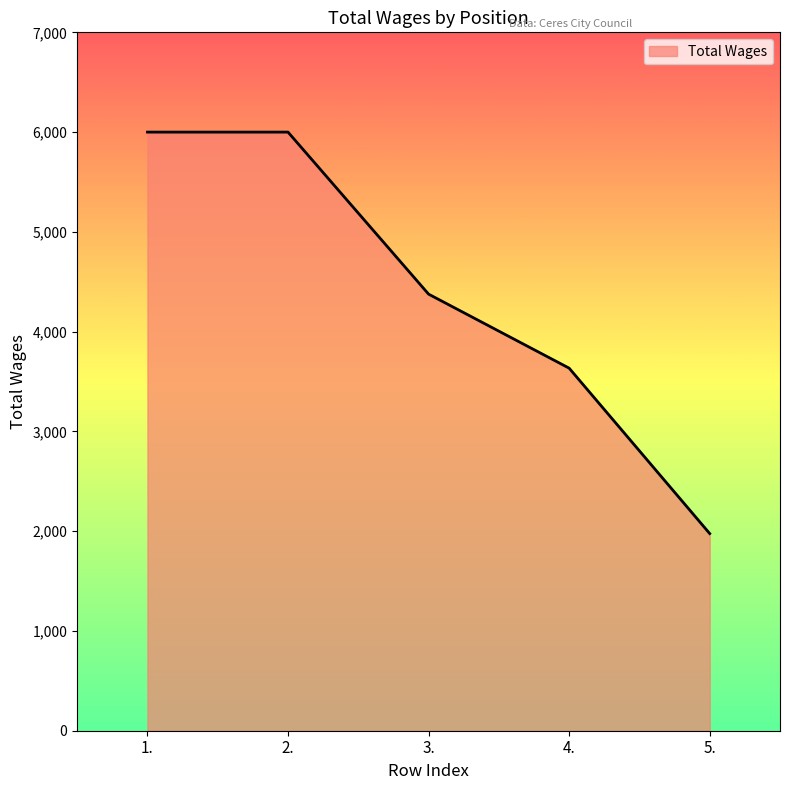

What is the ratio of the value at 1. to the value at 2.?

1.0